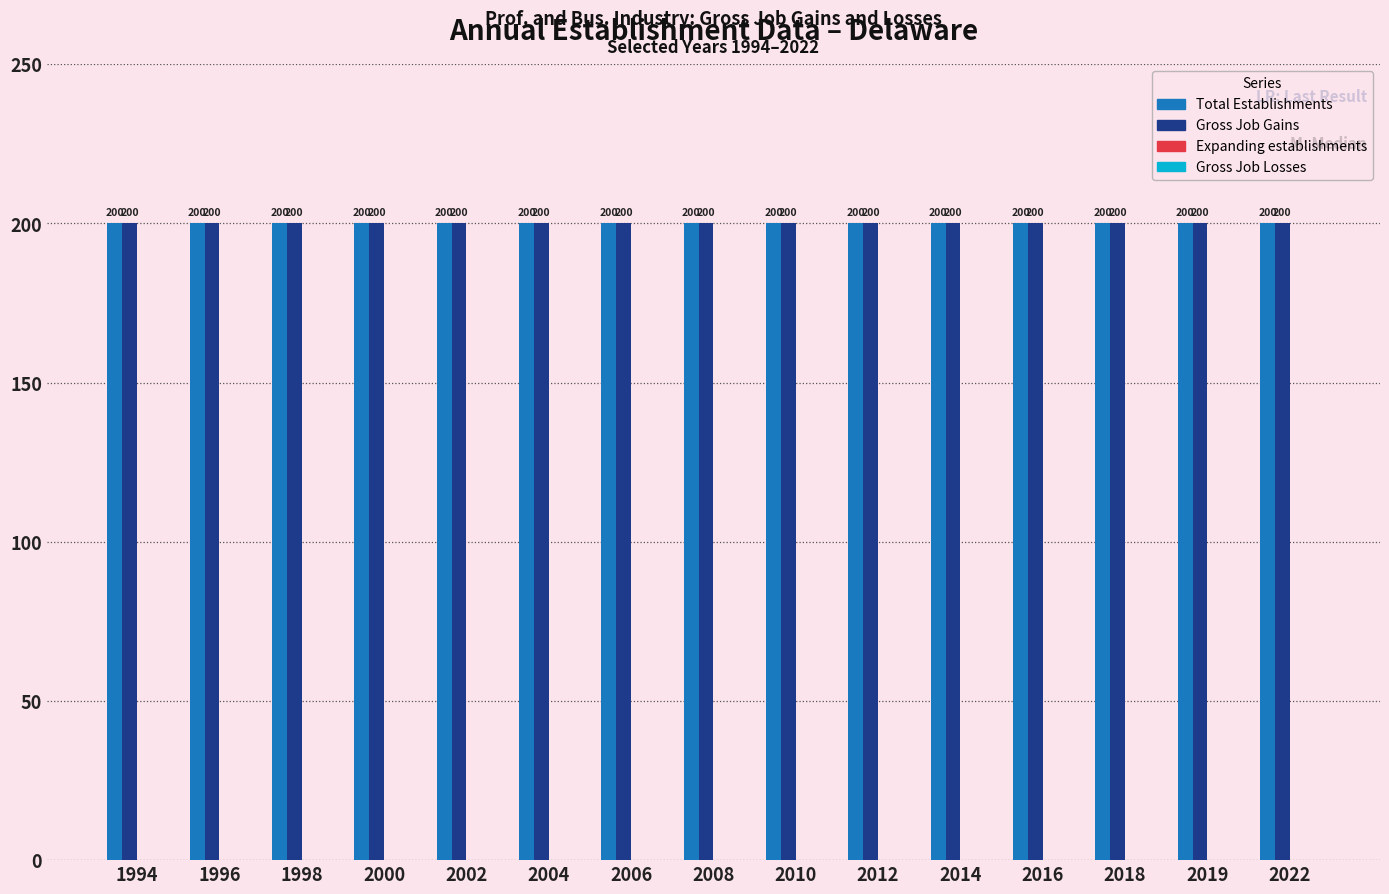

Which series changed the most between 1994 and 2019?

Total Establishments